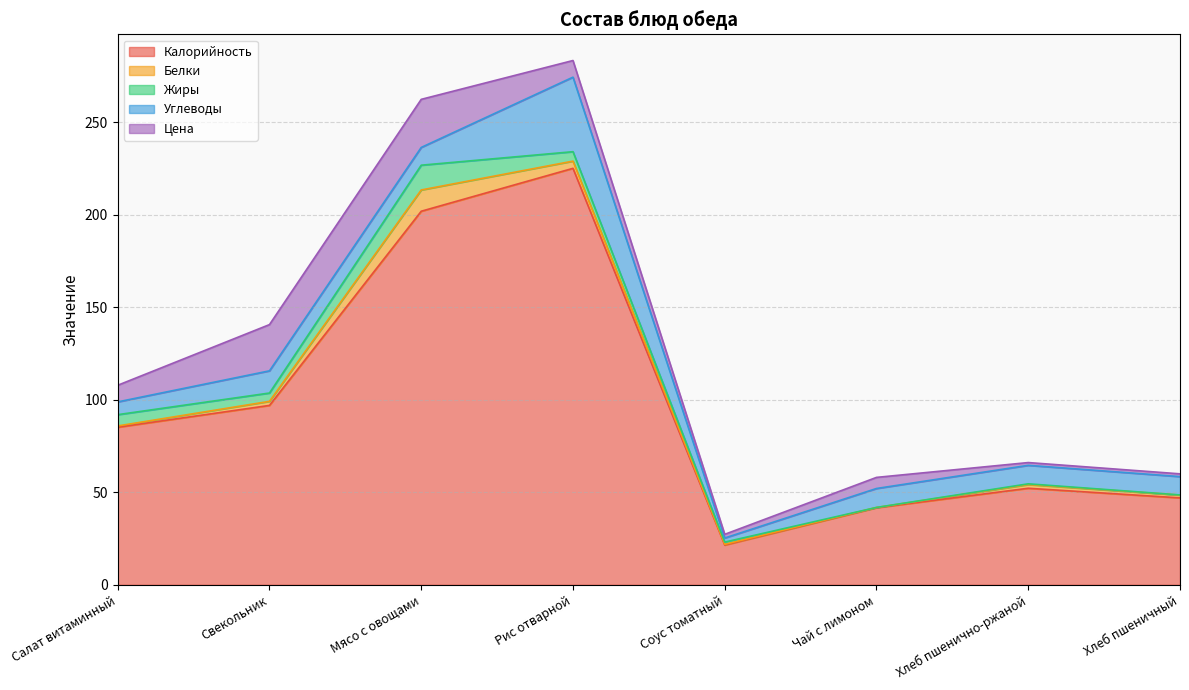

Is it true that Цена equals 2.3 at Хлеб пшеничный?

False